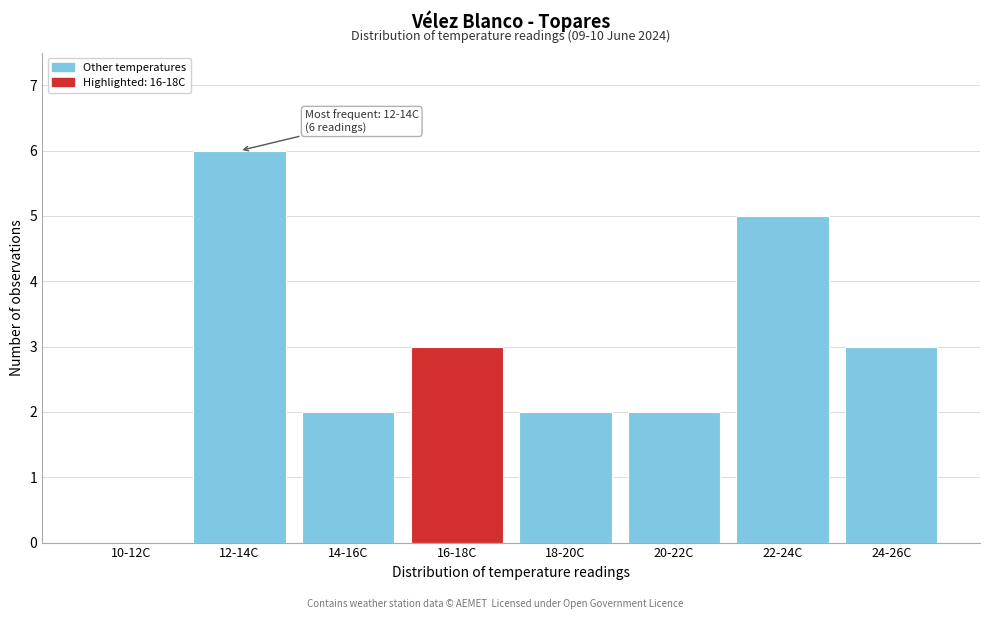

Reading left to right, extract all data points from this chart.

10-12C=0	12-14C=6	14-16C=2	16-18C=3	18-20C=2	20-22C=2	22-24C=5	24-26C=3